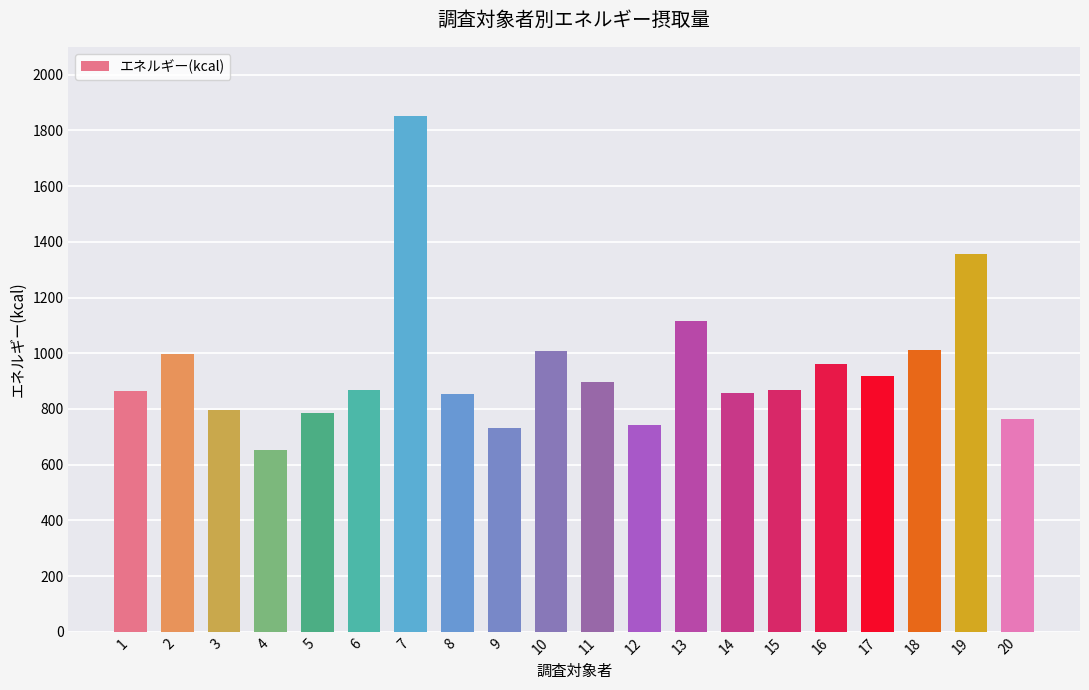

What is the value of the 9th bar from the left?

731